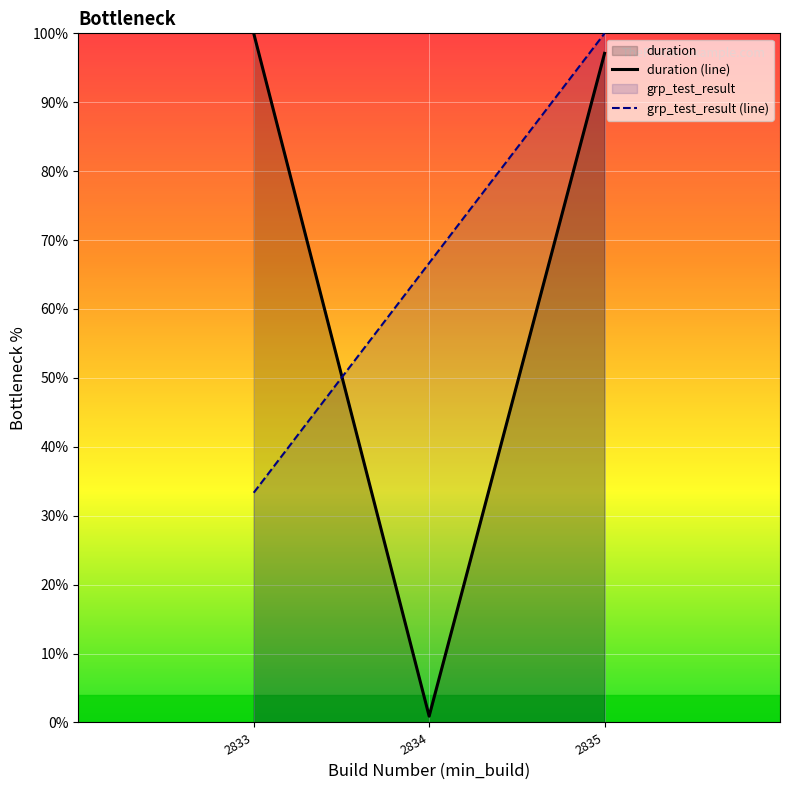

Which series has the widest spread of values?

duration (line)